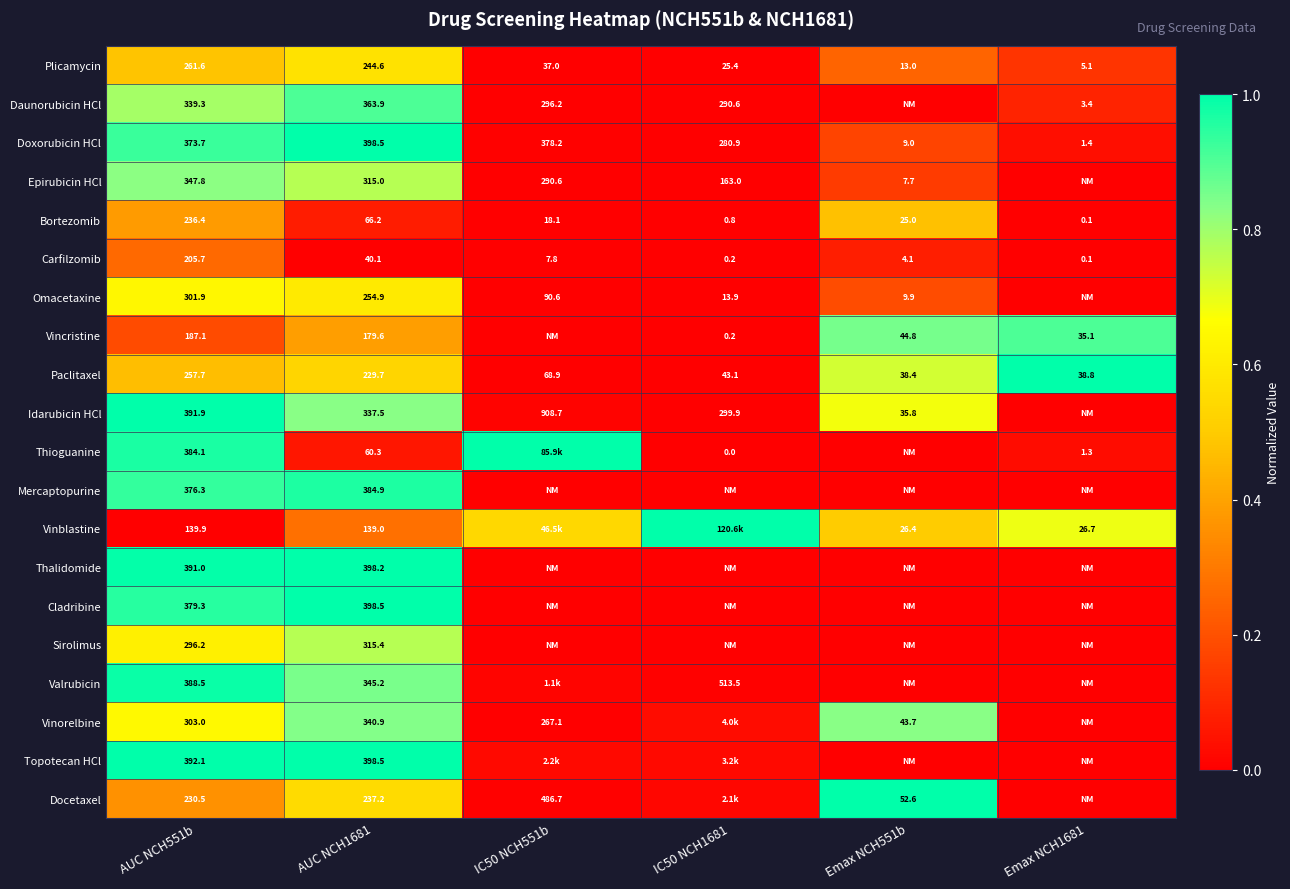

What value does the Vinblastine series have at AUC NCH1681?

0.3